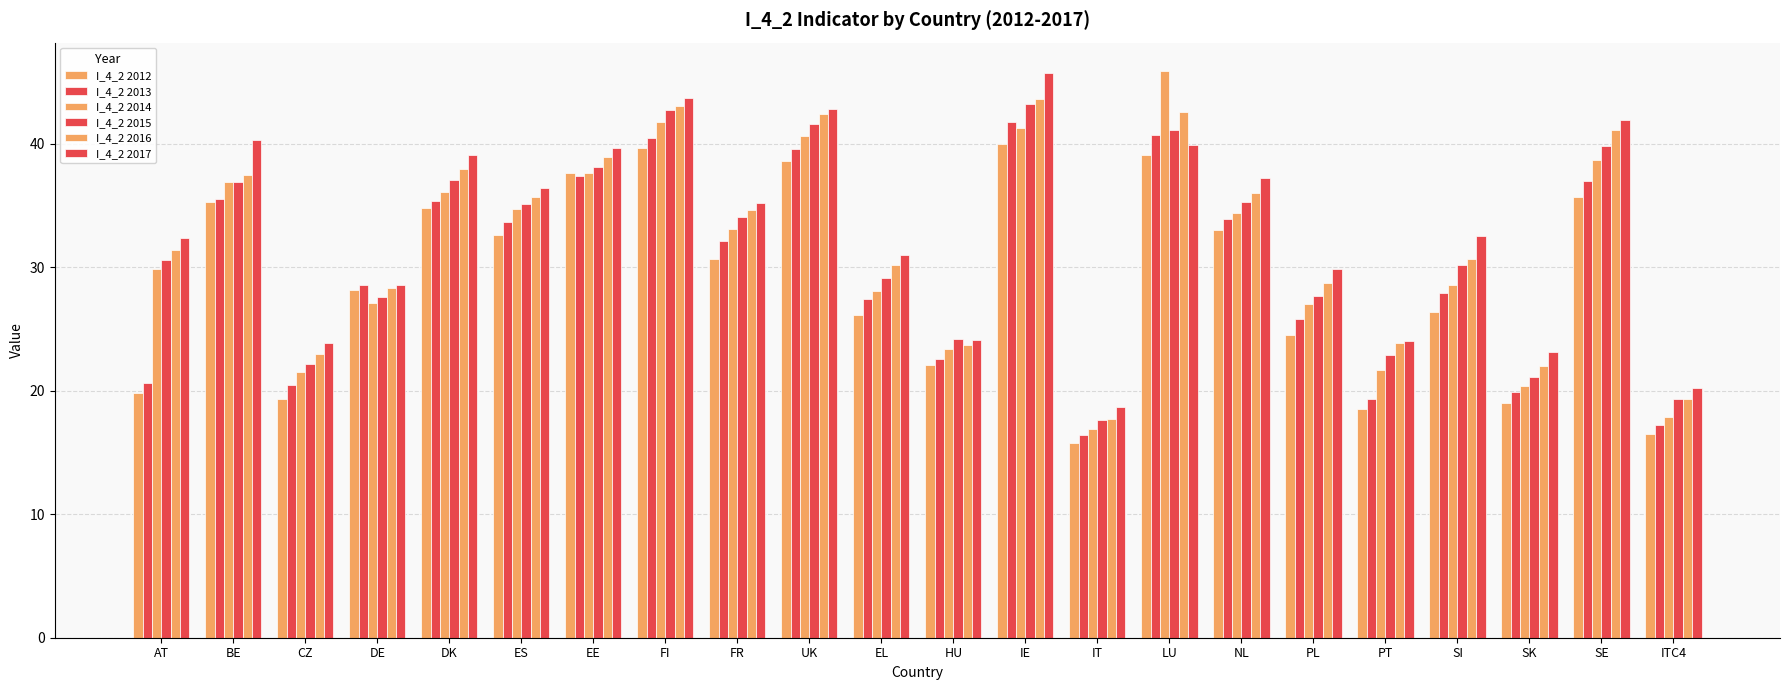

Reading left to right, extract all data points from this chart.

I_4_2 2012: 19.8	35.3	19.3	28.2	34.8	32.6	37.6	39.7	30.7	38.6	26.1	22.1	40.0	15.8	39.1	33.0	24.5	18.5	26.4	19.0	35.7	16.5
I_4_2 2013: 20.6	35.5	20.5	28.6	35.4	33.7	37.4	40.5	32.1	39.6	27.4	22.6	41.8	16.4	40.7	33.9	25.8	19.3	27.9	19.9	37.0	17.2
I_4_2 2014: 29.9	36.9	21.5	27.1	36.1	34.7	37.6	41.8	33.1	40.6	28.1	23.4	41.3	16.9	45.9	34.4	27.0	21.7	28.6	20.4	38.7	17.9
I_4_2 2015: 30.6	36.9	22.2	27.6	37.1	35.1	38.1	42.7	34.1	41.6	29.1	24.2	43.2	17.6	41.1	35.3	27.7	22.9	30.2	21.1	39.8	19.3
I_4_2 2016: 31.4	37.5	23.0	28.3	38.0	35.7	38.9	43.1	34.6	42.4	30.2	23.7	43.6	17.7	42.6	36.0	28.7	23.9	30.7	22.0	41.1	19.3
I_4_2 2017: 32.4	40.3	23.9	28.6	39.1	36.4	39.7	43.7	35.2	42.8	31.0	24.1	45.7	18.7	39.9	37.2	29.9	24.0	32.5	23.1	41.9	20.2